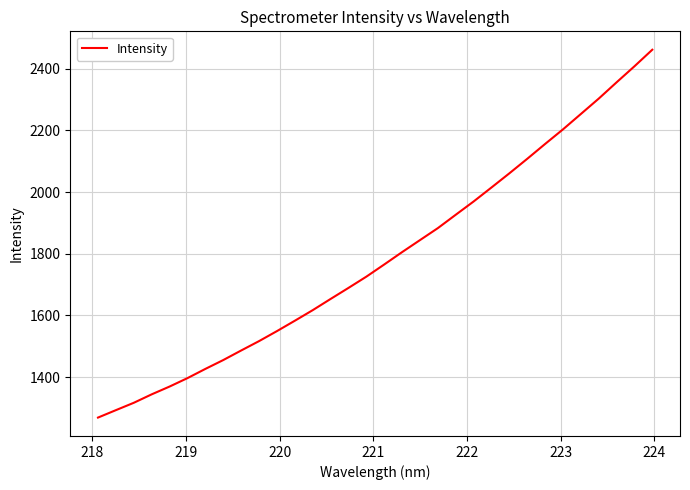

What is the difference between the maximum and minimum values?

1192.1